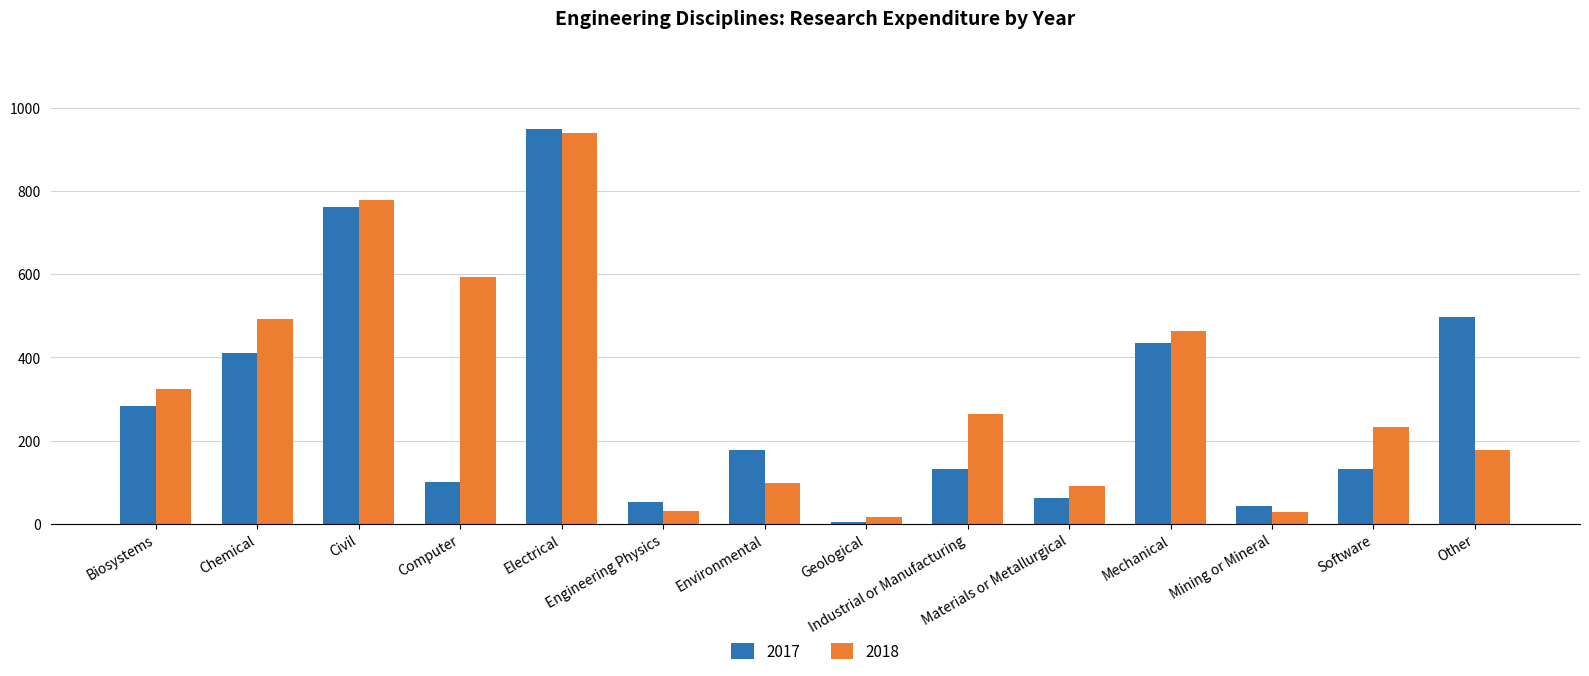

Which series has the largest range (max minus min)?

2017